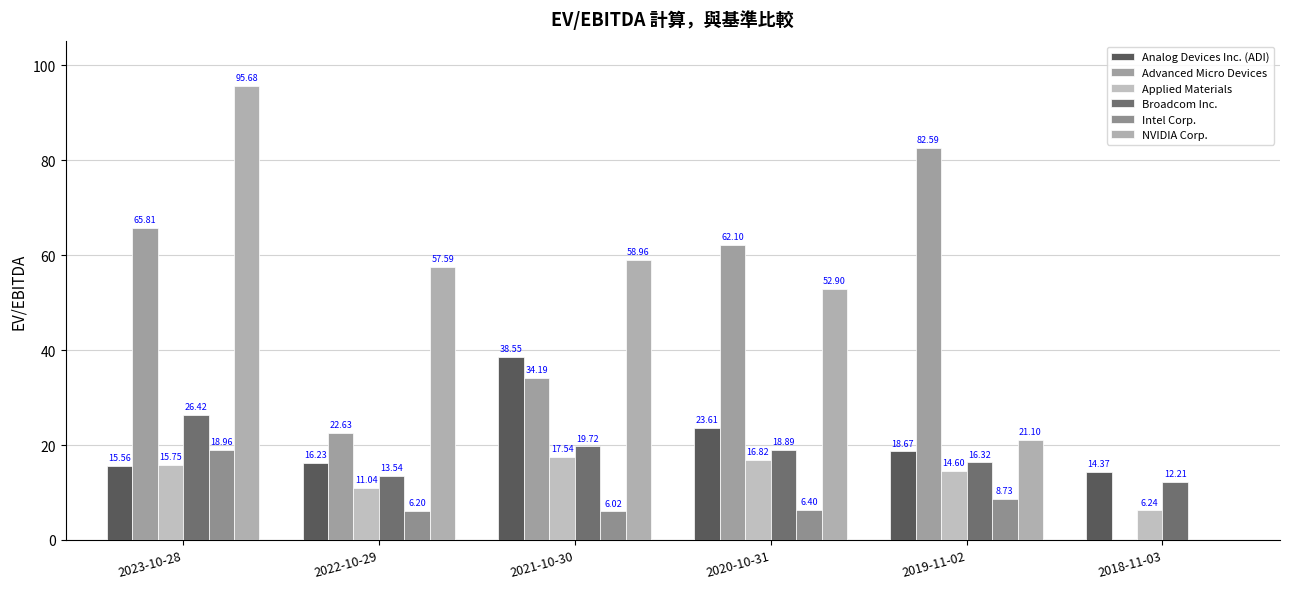

Reading left to right, list all the values displayed in this chart.

Analog Devices Inc. (ADI): 15.6	16.2	38.5	23.6	18.7	14.4
Advanced Micro Devices: 65.8	22.6	34.2	62.1	82.6	0.0
Applied Materials: 15.8	11.0	17.5	16.8	14.6	6.2
Broadcom Inc.: 26.4	13.5	19.7	18.9	16.3	12.2
Intel Corp.: 19.0	6.2	6.0	6.4	8.7	0.0
NVIDIA Corp.: 95.7	57.6	59.0	52.9	21.1	0.0